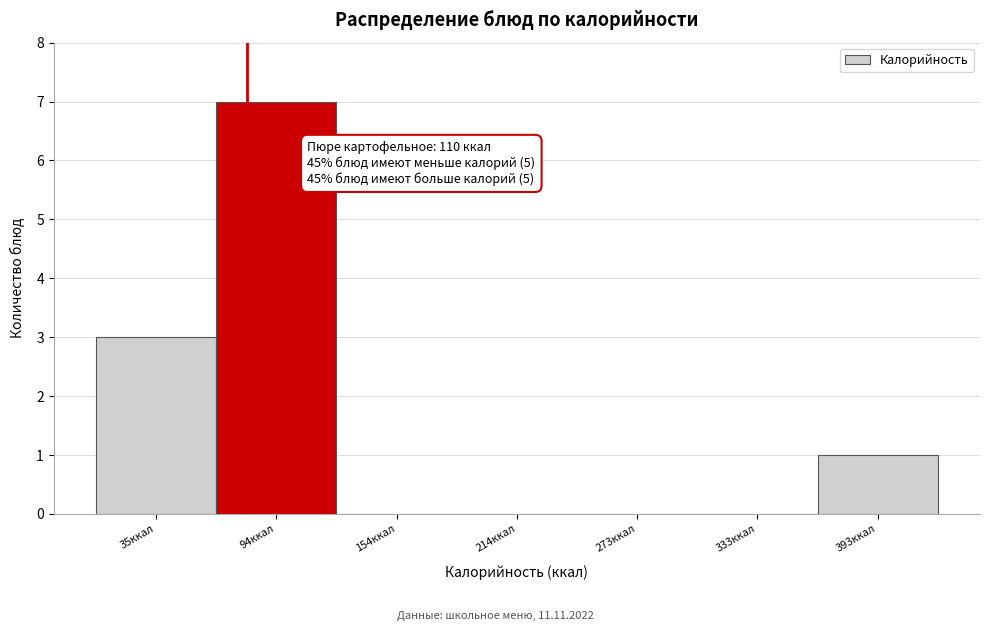

Reading left to right, transcribe all the data shown in this chart.

35ккал=3	94ккал=7	154ккал=0	214ккал=0	273ккал=0	333ккал=0	393ккал=1